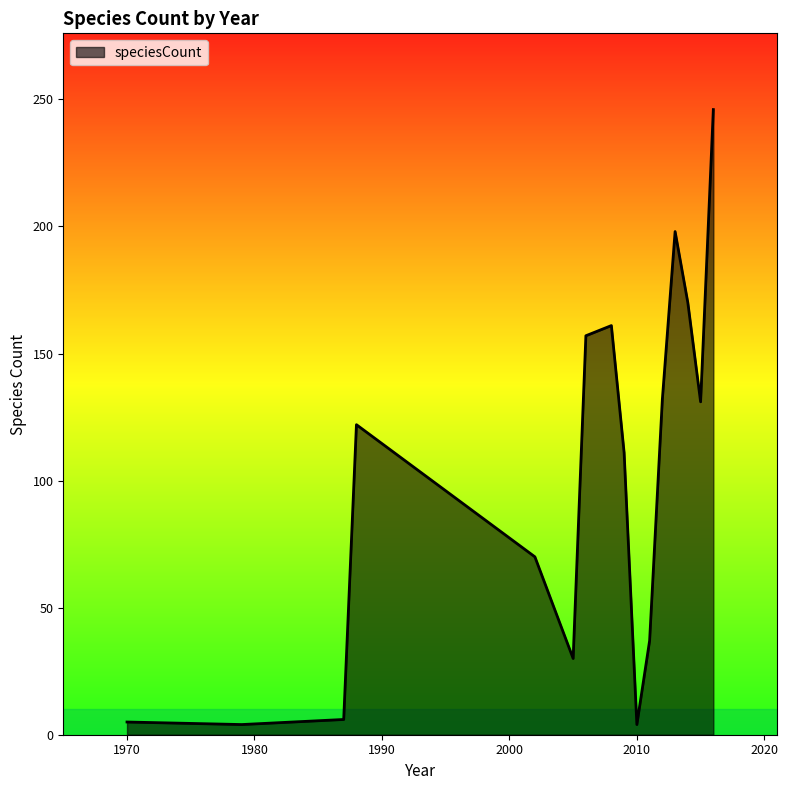

What is the maximum value shown in the chart?

246